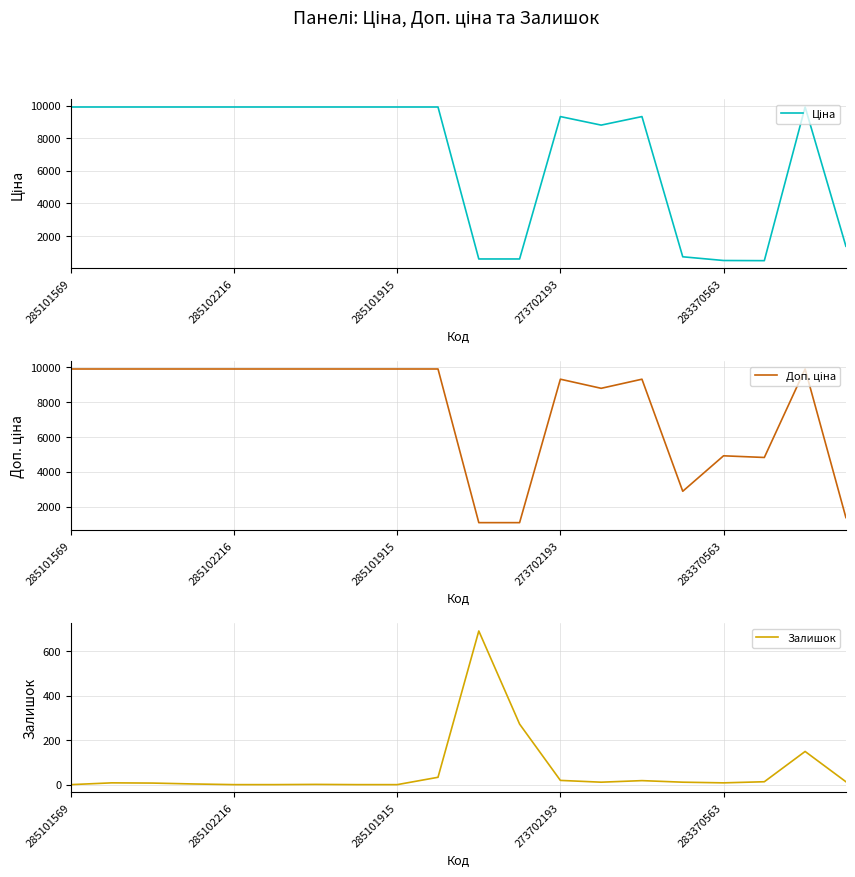

What is the lowest value of the Ціна series?

482.1